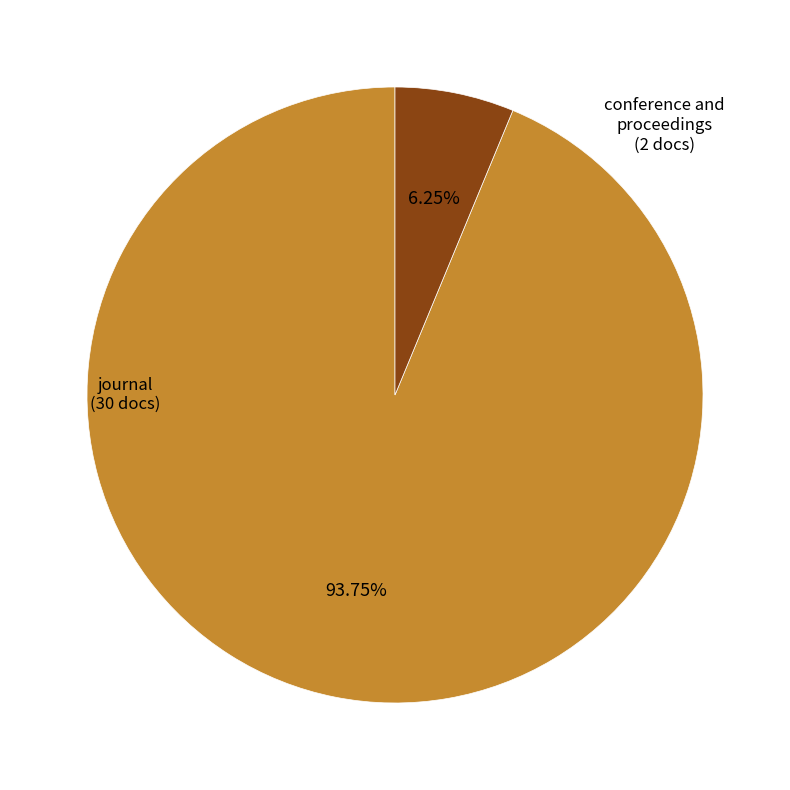

Does any single category account for the majority?

Yes